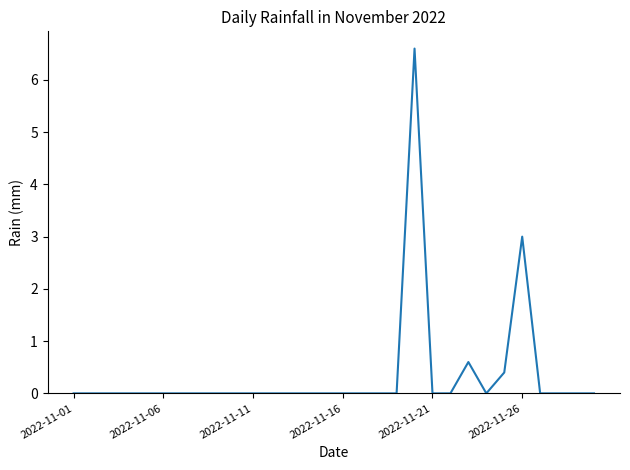

Reading left to right, extract all data points from this chart.

0.0	0.0	0.0	0.0	0.0	0.0	0.0	0.0	0.0	0.0	0.0	0.0	0.0	0.0	0.0	0.0	0.0	0.0	0.0	6.6	0.0	0.0	0.6	0.0	0.4	3.0	0.0	0.0	0.0	0.0